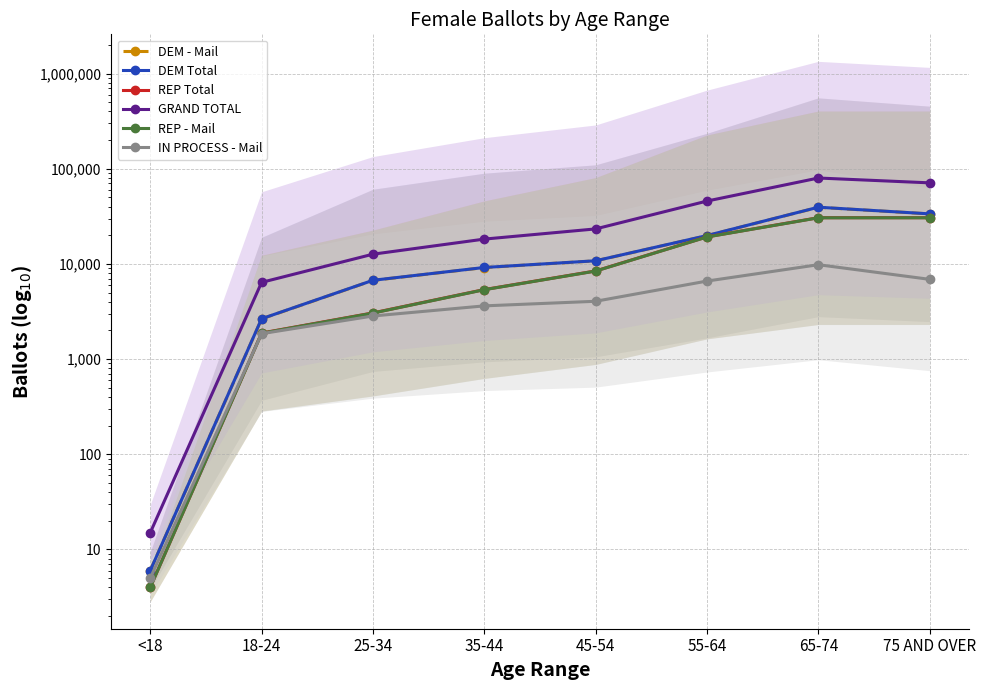

Is the value of REP - Mail at 45-54 greater than the value of REP Total at 35-44?

Yes